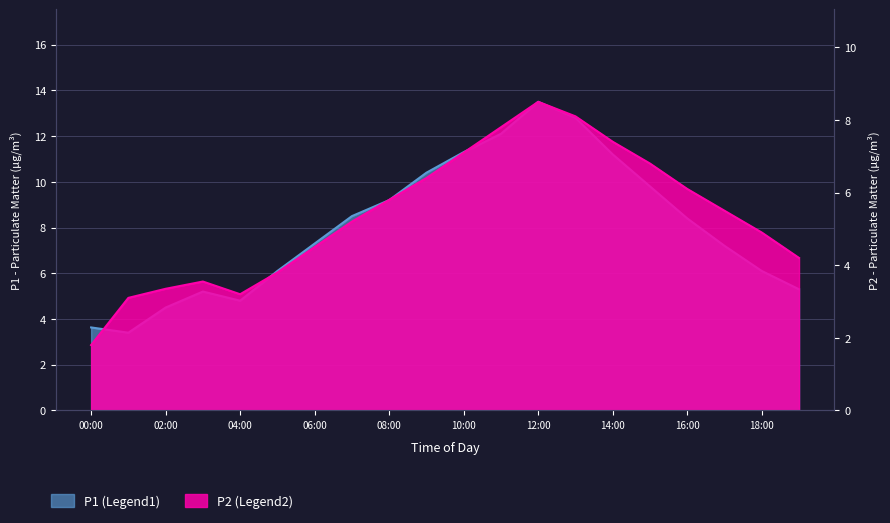

At which label does P2 reach its peak?

12:00